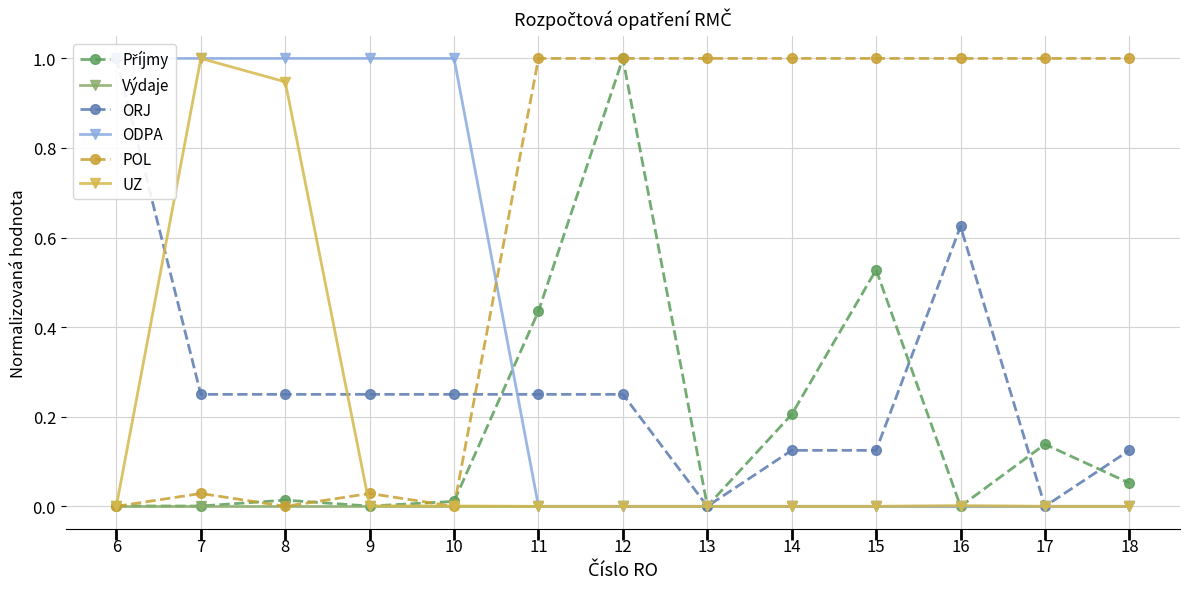

True or false: Příjmy and POL intersect in this chart.

True